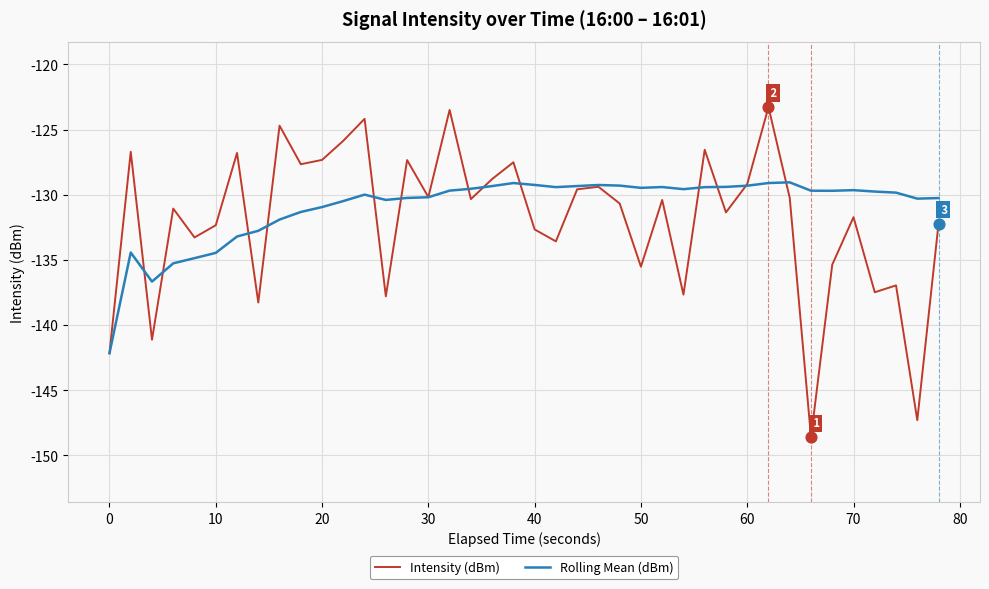

List the series in order of their peak value, highest first.

Intensity (dBm), Rolling Mean (dBm)